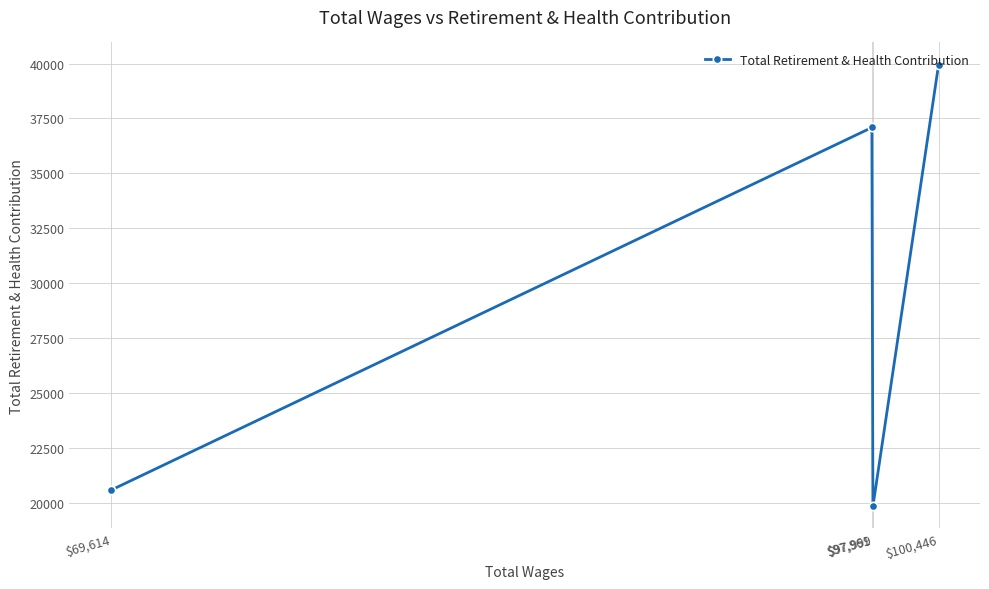

How many points are lower than both their immediate neighbors (excluding endpoints)?

1